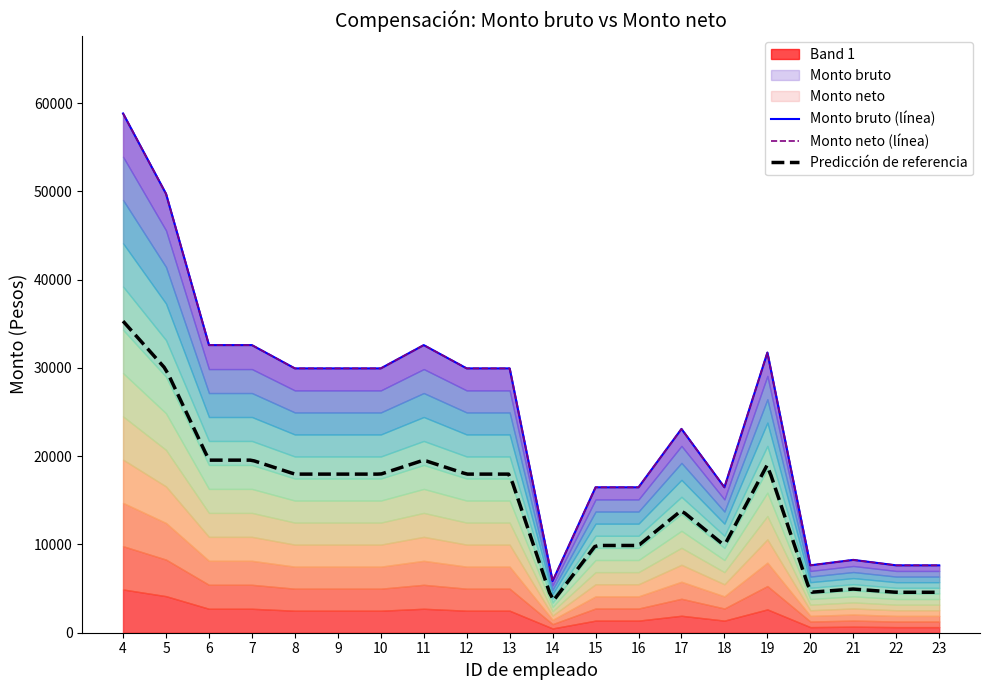

True or false: Monto bruto has a value of 4484.3 at 22.

False